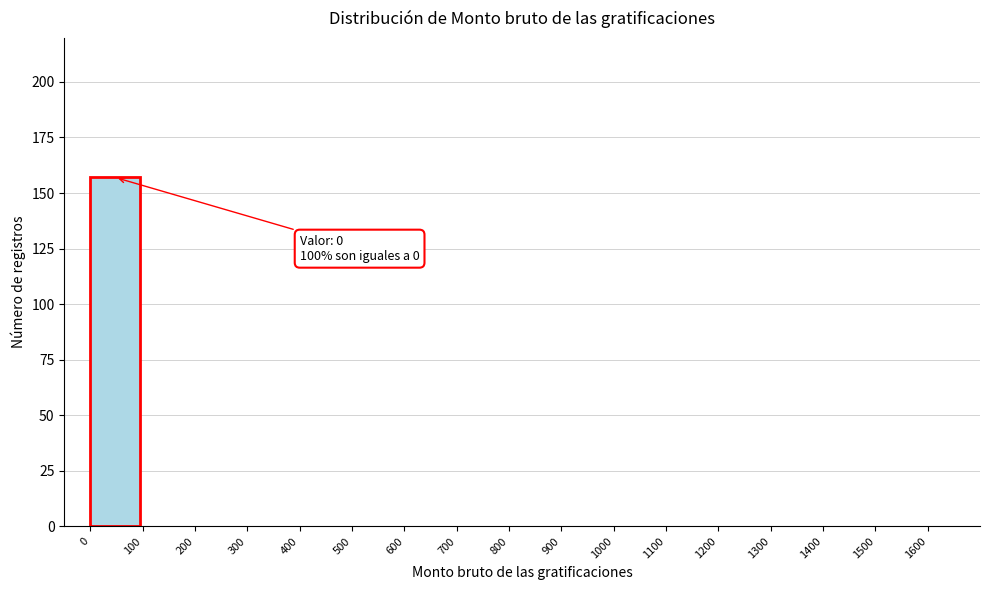

Over which range of the x-axis is the bar tallest?

0 to 100